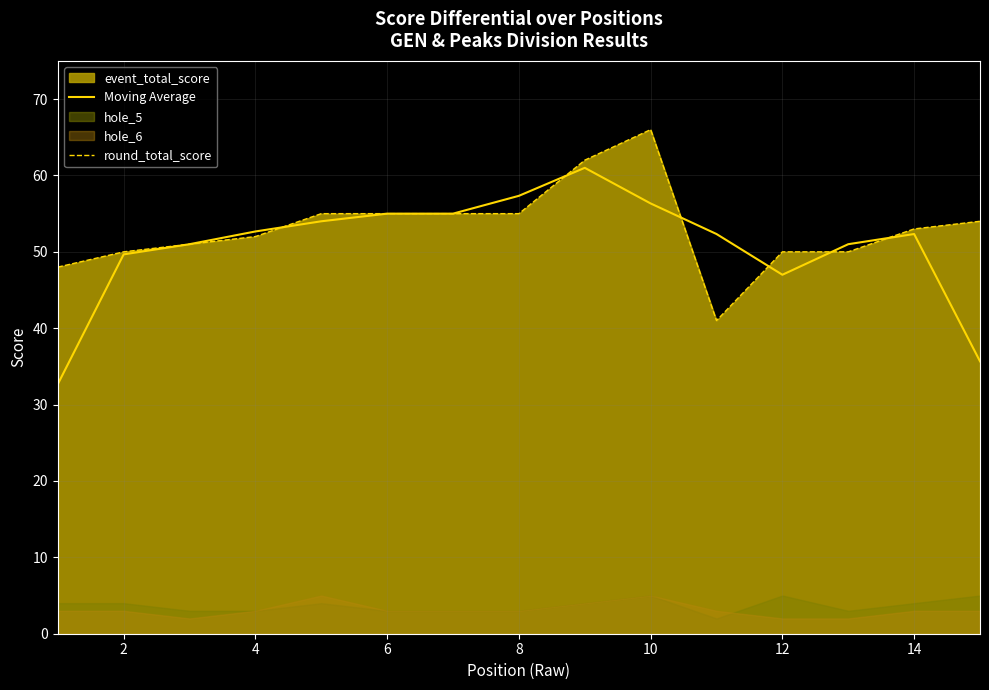

How many values in the Moving Average series are below 52?

6